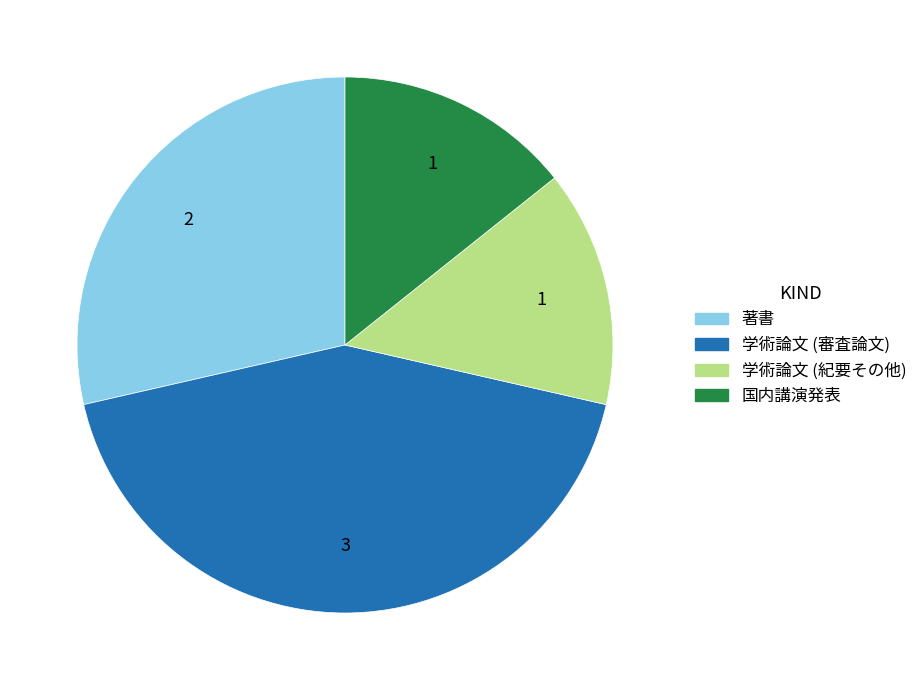

How many slices are in this pie chart?

4